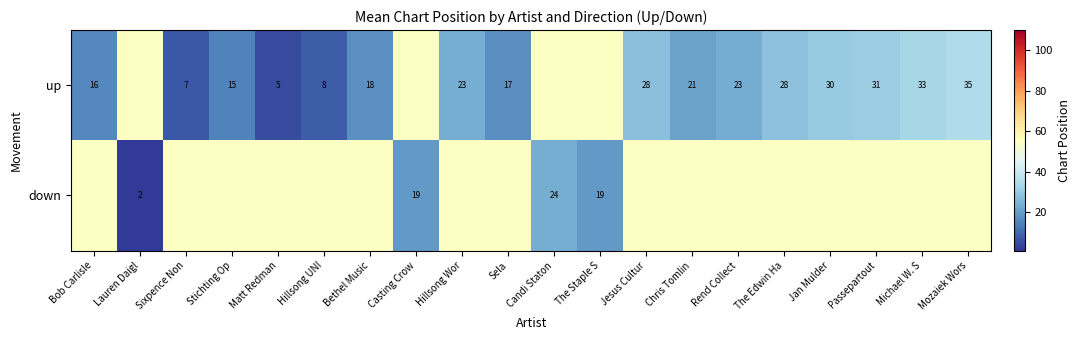

What is the sum of the up values at Rend Collect and Bob Carlisle?

39